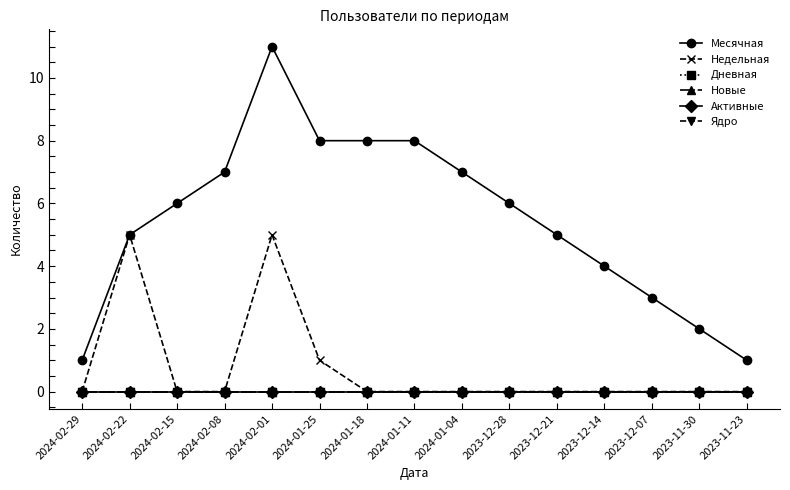

Rank the series by their maximum value, from highest to lowest.

Месячная, Недельная, Дневная, Новые, Активные, Ядро